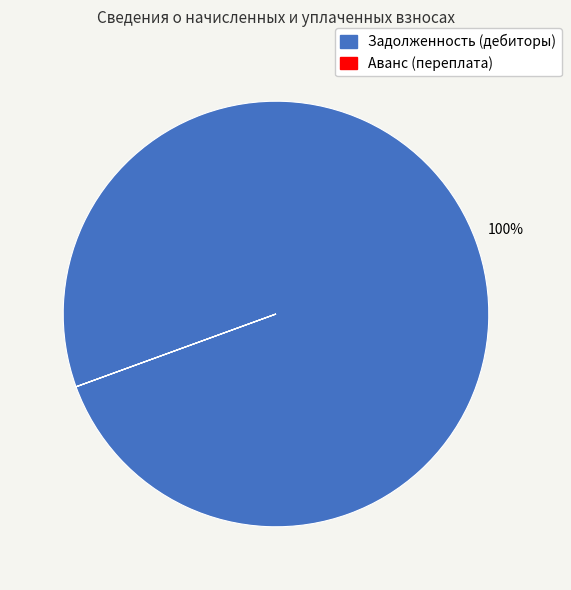

Is there a majority slice in this chart?

Yes